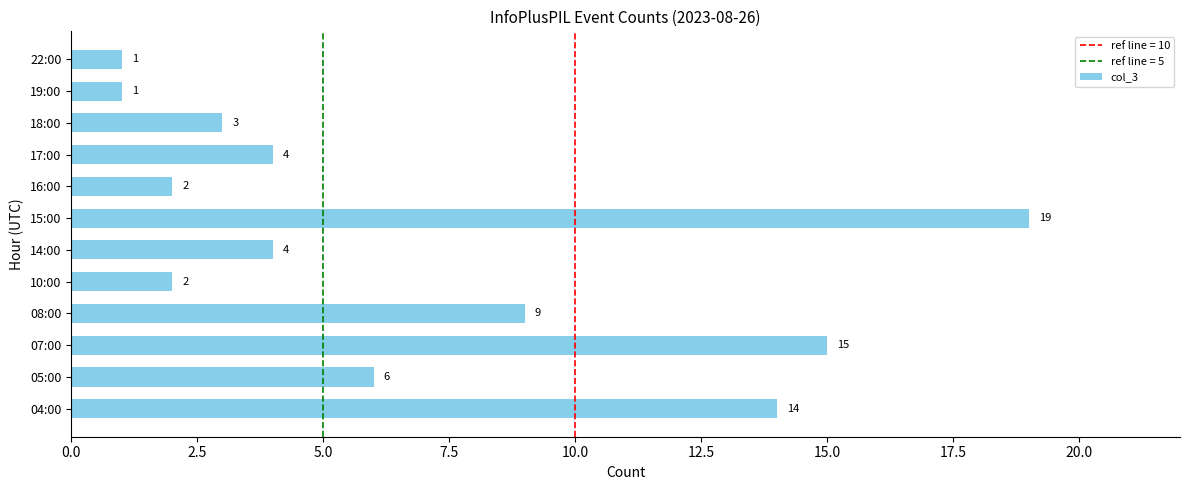

How many categories are shown in the chart?

12